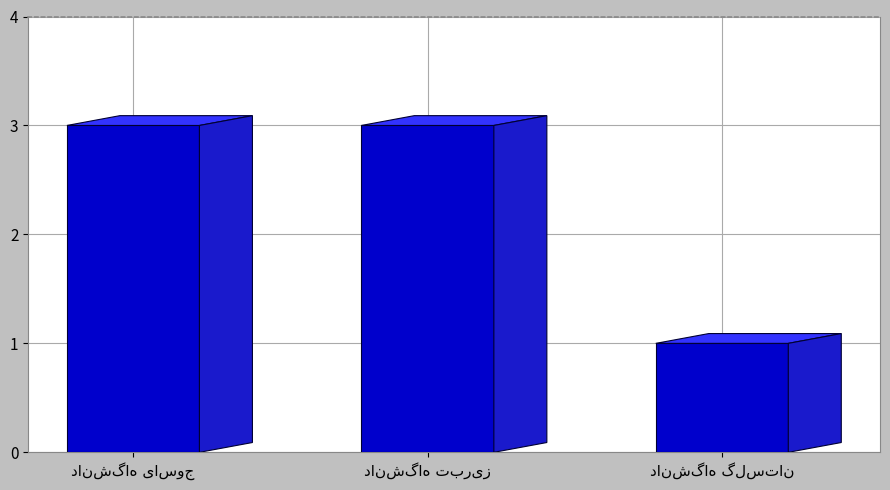

At which category does the chart reach its minimum across all series?

دانشگاه گلستان